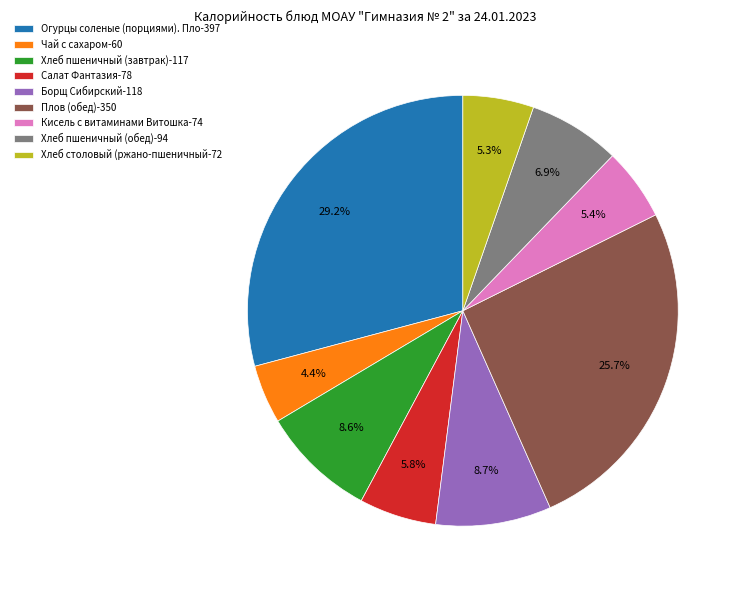

Which slice is the smallest?

Чай с сахаром-60